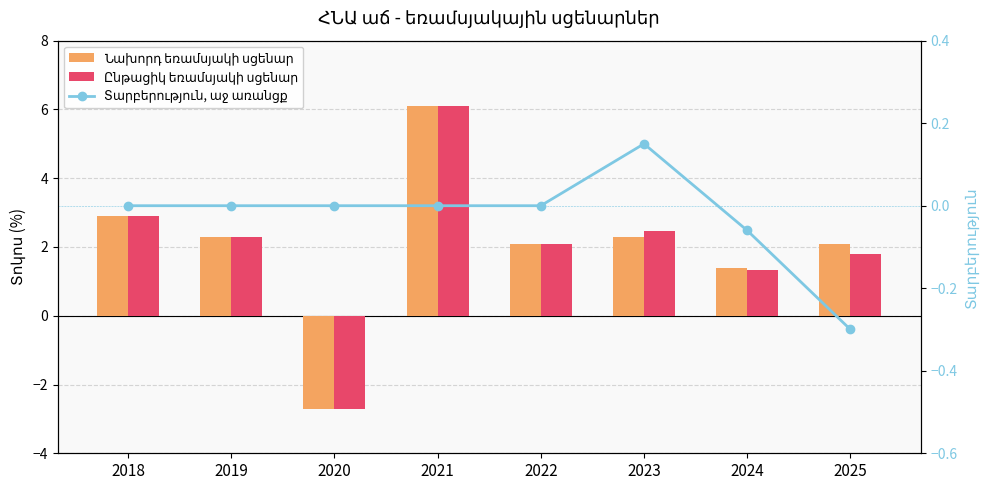

What is the total value across all series at 2020?

-5.4